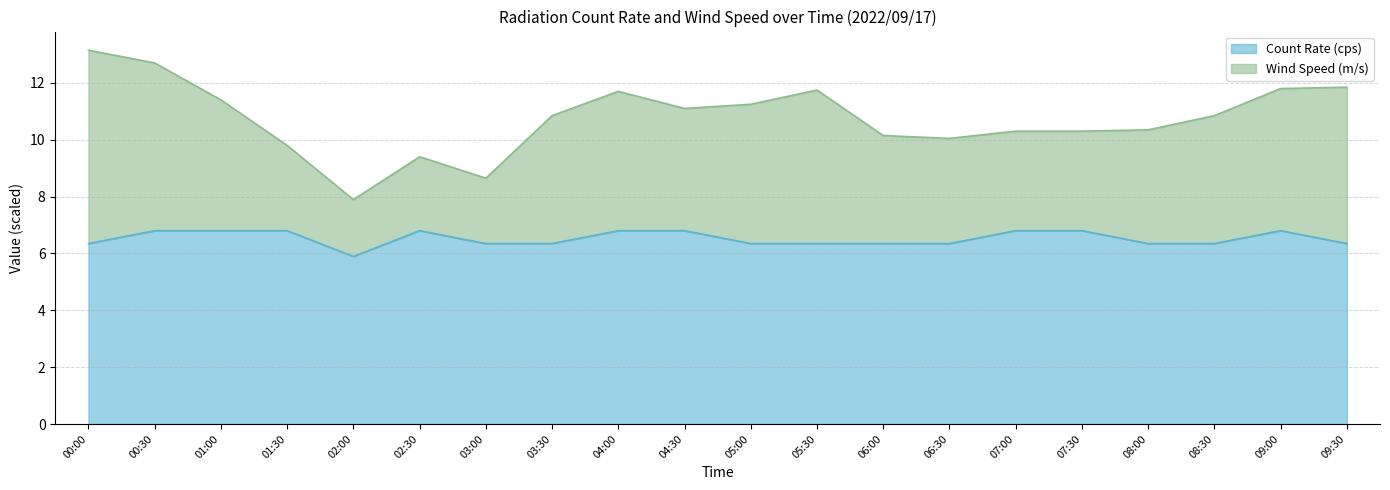

What is the difference between the maximum and minimum values?

0.9